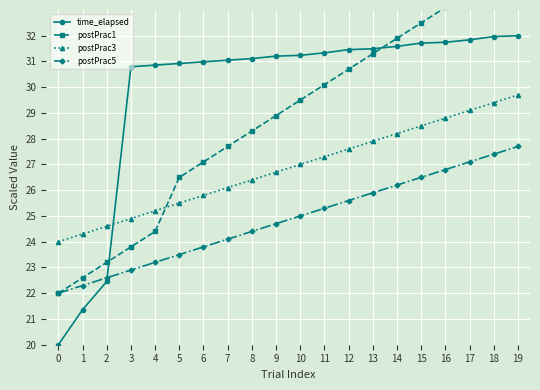

What is the difference between the maximum and minimum values in the postPrac1 series?

12.9